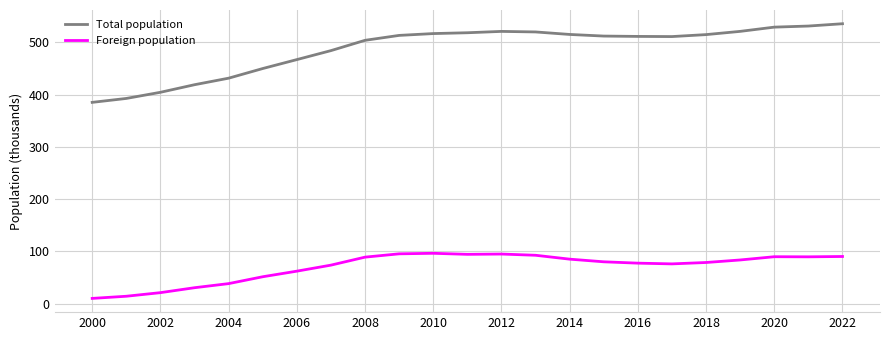

What is the maximum value shown in the chart?

535.9